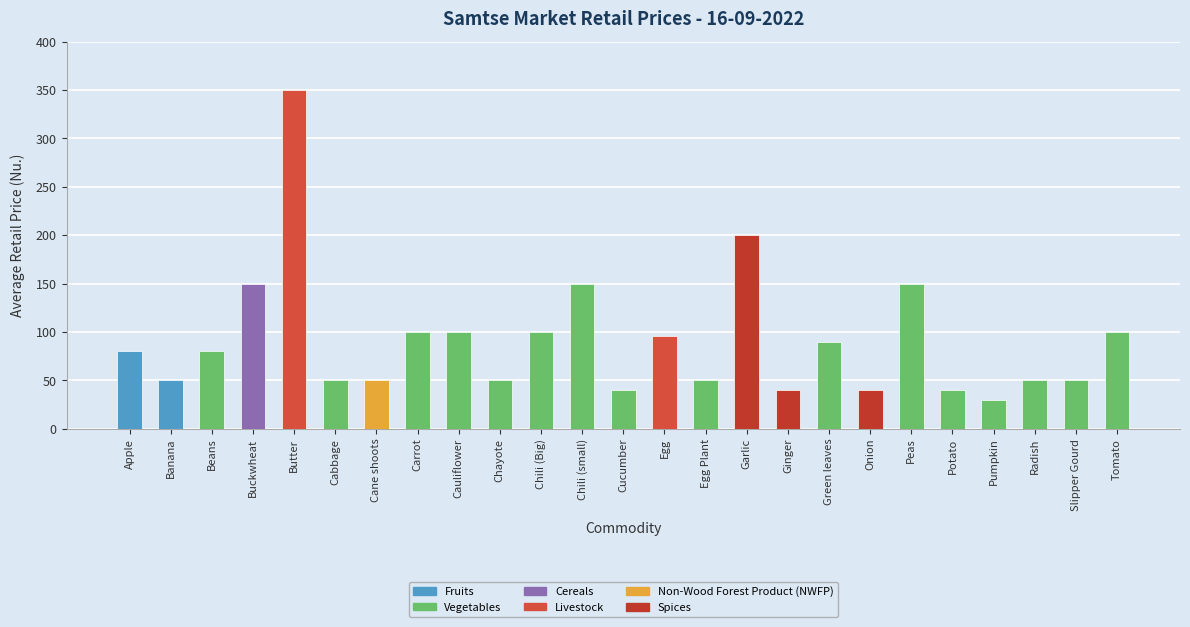

Reading left to right, what are all the values shown in this chart?

80	50	80	150	350	50	50	100	100	50	100	150	40	96	50	200	40	90	40	150	40	30	50	50	100